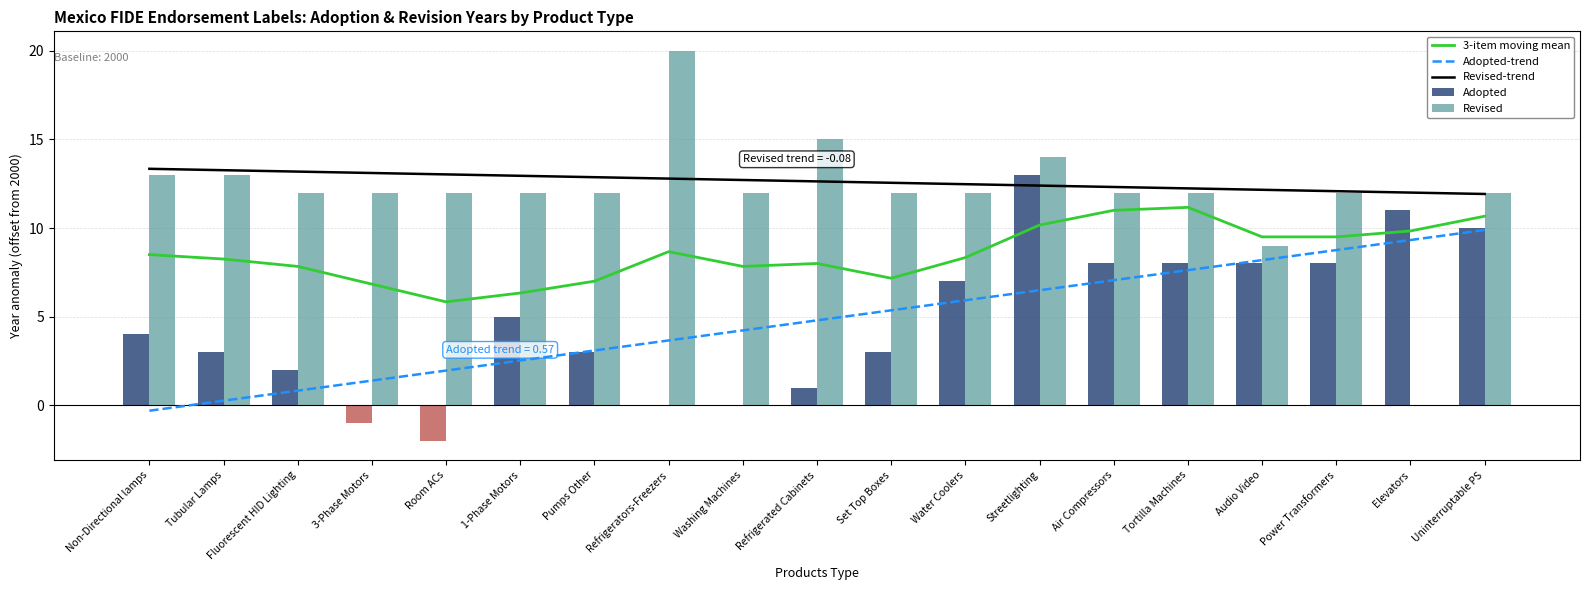

Reading left to right, list all the values displayed in this chart.

3-item moving mean: Non-Directional lamps=8.5	Tubular Lamps=8.2	Fluorescent HID Lighting=7.8	3-Phase Motors=6.8	Room ACs=5.8	1-Phase Motors=6.3	Pumps Other=7.0	Refrigerators-Freezers=8.7	Washing Machines=7.8	Refrigerated Cabinets=8.0	Set Top Boxes=7.2	Water Coolers=8.3	Streetlighting=10.2	Air Compressors=11.0	Tortilla Machines=11.2	Audio Video=9.5	Power Transformers=9.5	Elevators=9.8	Uninterruptable PS=10.7
Adopted-trend: Non-Directional lamps=-0.3	Tubular Lamps=0.3	Fluorescent HID Lighting=0.8	3-Phase Motors=1.4	Room ACs=2.0	1-Phase Motors=2.5	Pumps Other=3.1	Refrigerators-Freezers=3.7	Washing Machines=4.2	Refrigerated Cabinets=4.8	Set Top Boxes=5.4	Water Coolers=5.9	Streetlighting=6.5	Air Compressors=7.1	Tortilla Machines=7.6	Audio Video=8.2	Power Transformers=8.8	Elevators=9.3	Uninterruptable PS=9.9
Revised-trend: Non-Directional lamps=13.3	Tubular Lamps=13.3	Fluorescent HID Lighting=13.2	3-Phase Motors=13.1	Room ACs=13.0	1-Phase Motors=12.9	Pumps Other=12.9	Refrigerators-Freezers=12.8	Washing Machines=12.7	Refrigerated Cabinets=12.6	Set Top Boxes=12.6	Water Coolers=12.5	Streetlighting=12.4	Air Compressors=12.3	Tortilla Machines=12.2	Audio Video=12.2	Power Transformers=12.1	Elevators=12.0	Uninterruptable PS=11.9
Adopted: Non-Directional lamps=4.0	Tubular Lamps=3.0	Fluorescent HID Lighting=2.0	3-Phase Motors=-1.0	Room ACs=-2.0	1-Phase Motors=5.0	Pumps Other=3.0	Refrigerators-Freezers=0.0	Washing Machines=0.0	Refrigerated Cabinets=1.0	Set Top Boxes=3.0	Water Coolers=7.0	Streetlighting=13.0	Air Compressors=8.0	Tortilla Machines=8.0	Audio Video=8.0	Power Transformers=8.0	Elevators=11.0	Uninterruptable PS=10.0
Revised: Non-Directional lamps=13.0	Tubular Lamps=13.0	Fluorescent HID Lighting=12.0	3-Phase Motors=12.0	Room ACs=12.0	1-Phase Motors=12.0	Pumps Other=12.0	Refrigerators-Freezers=20.0	Washing Machines=12.0	Refrigerated Cabinets=15.0	Set Top Boxes=12.0	Water Coolers=12.0	Streetlighting=14.0	Air Compressors=12.0	Tortilla Machines=12.0	Audio Video=9.0	Power Transformers=12.0	Elevators=0.0	Uninterruptable PS=12.0